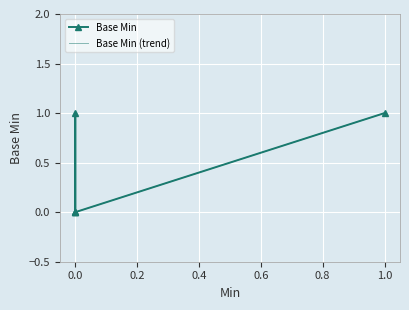

Is the value of Base Min (trend) at 0.0 greater than the value of Base Min at 0.0?

No